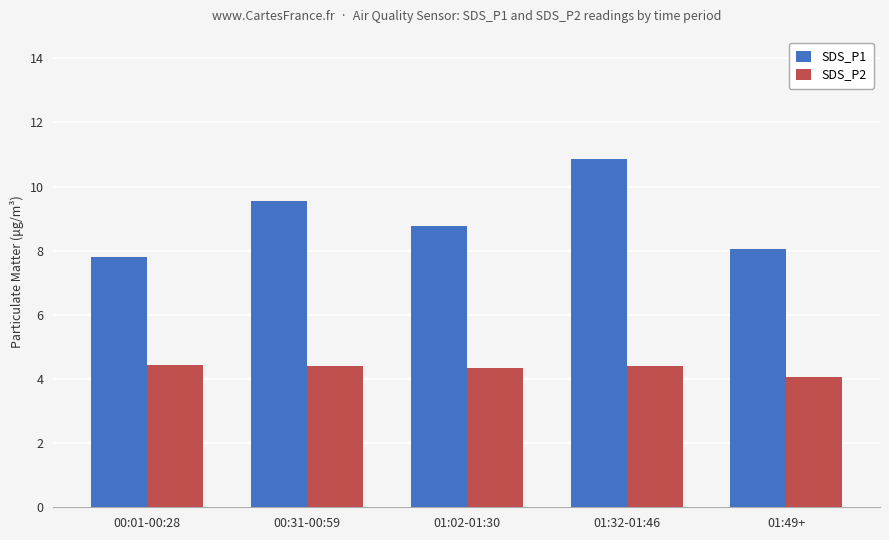

At which label is SDS_P2 closest to 4?

01:49+